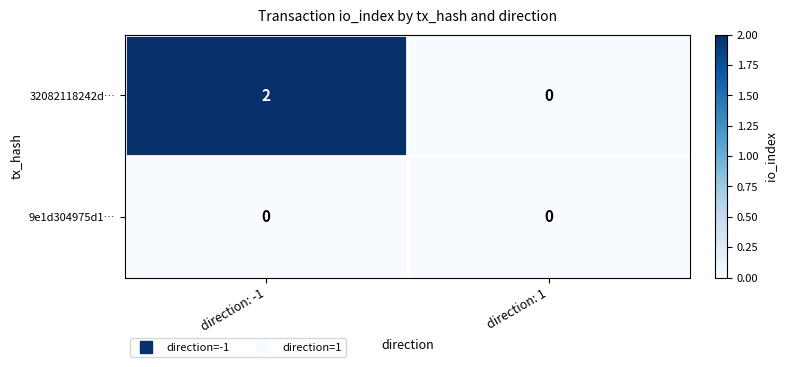

List the series in order of their overall mean, lowest first.

9e1d304975d1…, 32082118242d…